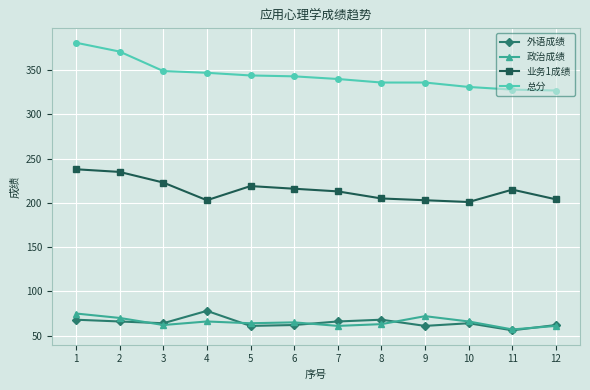

Which series has the largest total across all categories?

总分